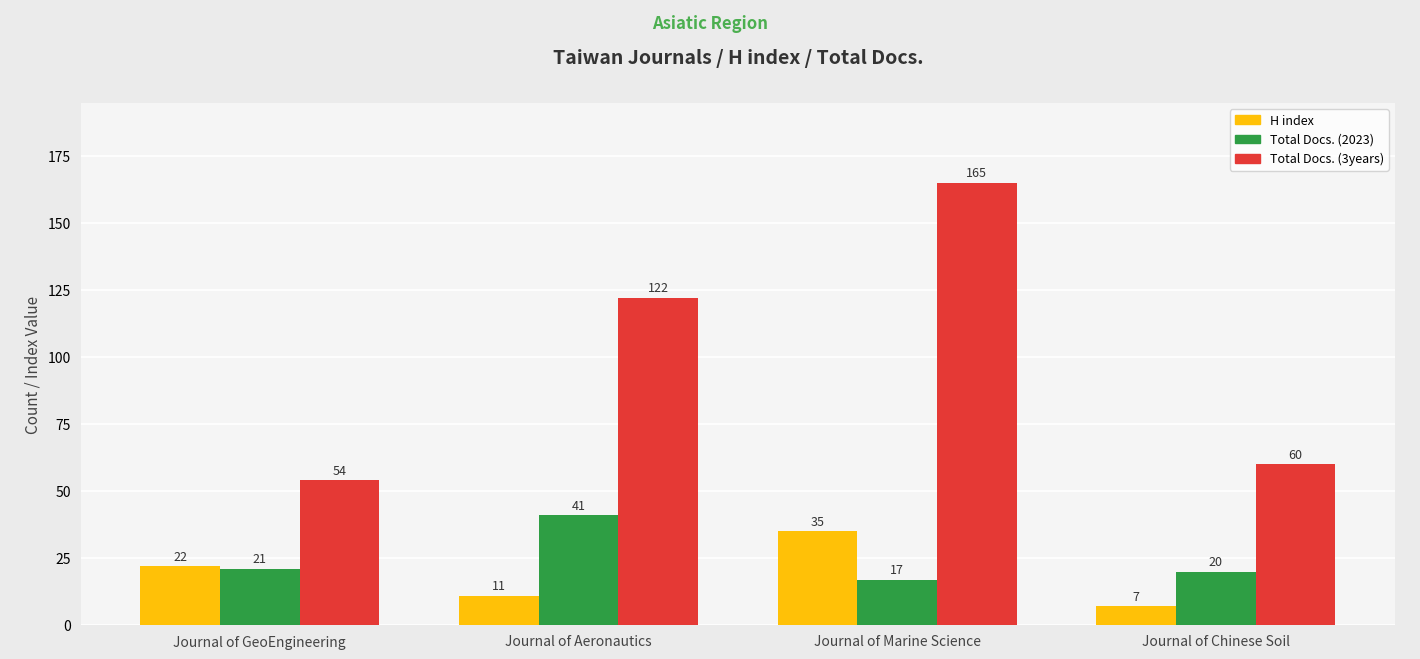

Is the value of Total Docs. (3years) at Journal of GeoEngineering greater than the value of Total Docs. (2023) at Journal of Marine Science?

Yes